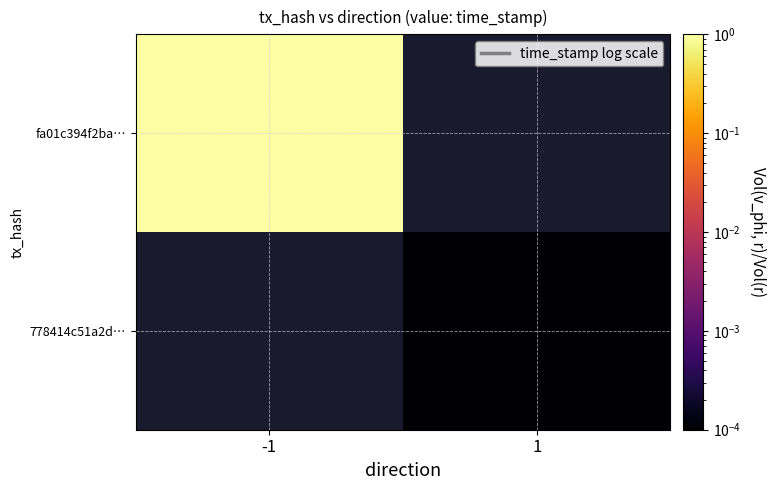

Rank the series by their maximum value, from highest to lowest.

fa01c394f2ba…, 778414c51a2d…